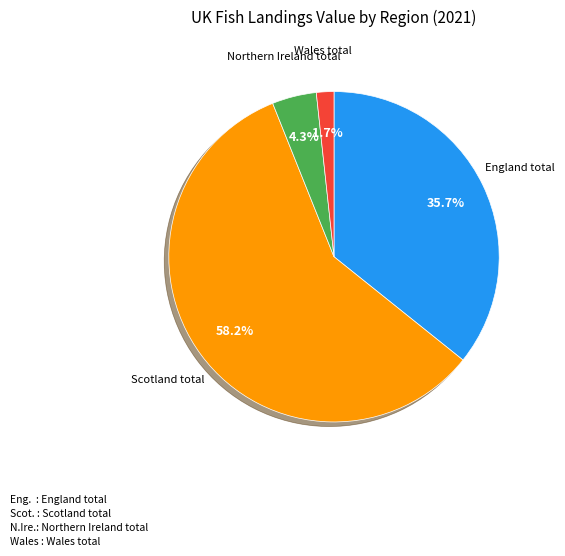

Is there any slice that represents more than half of the pie?

Yes